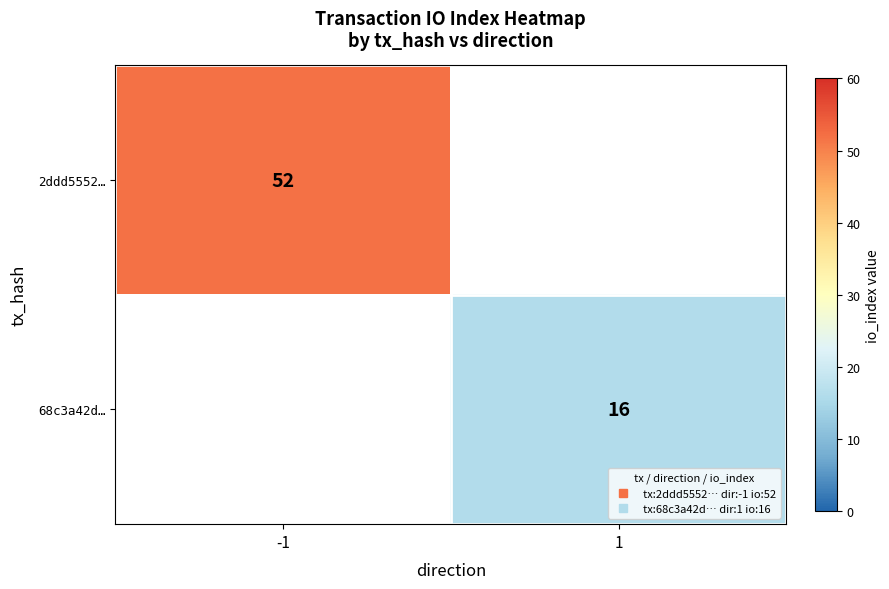

Is the value of 68c3a42d… at 1 greater than the value of 2ddd5552… at 1?

No